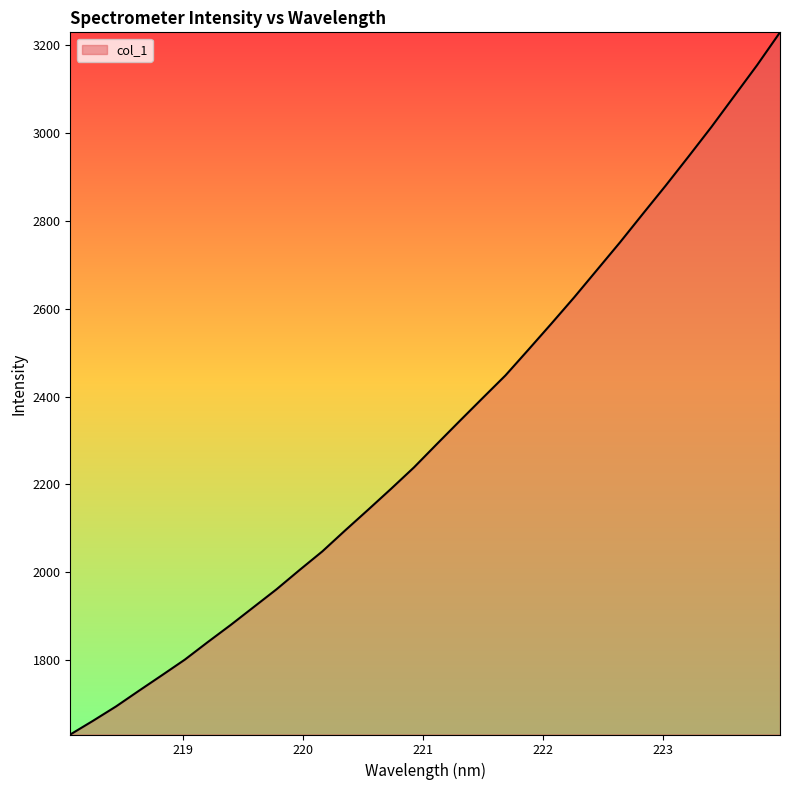

What is the maximum value shown in the chart?

3229.8